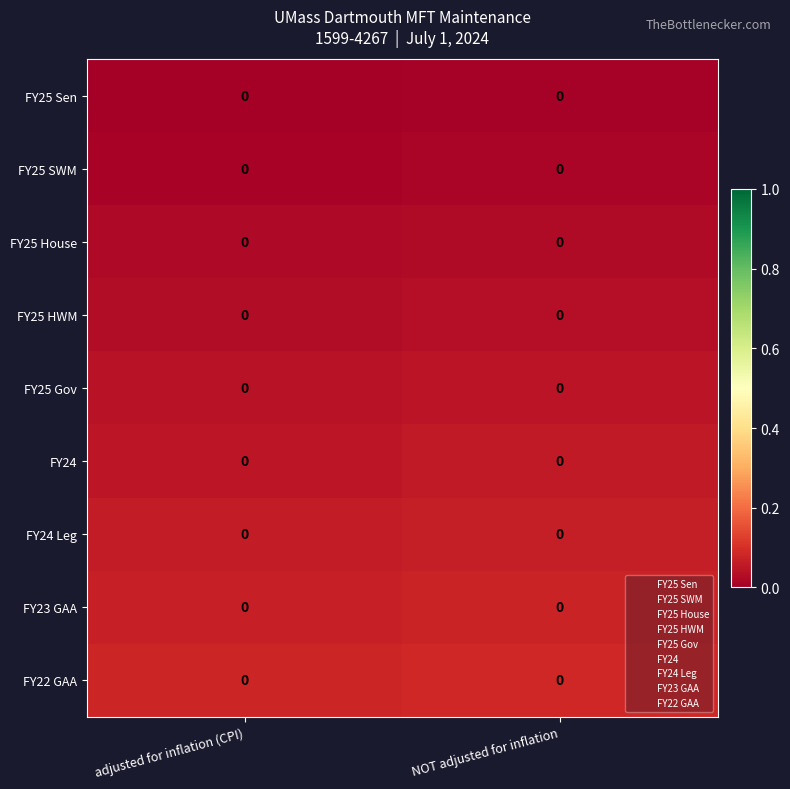

At adjusted for inflation (CPI), list the series in order from smallest to largest.

FY25 Sen, FY25 SWM, FY25 House, FY25 HWM, FY25 Gov, FY24, FY24 Leg, FY23 GAA, FY22 GAA